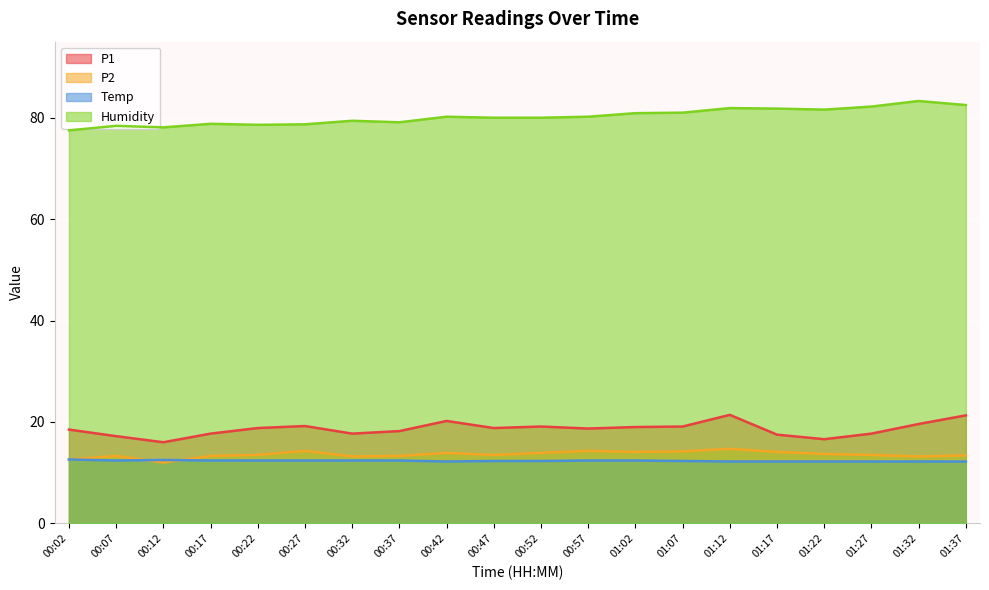

Where does the Humidity series first go above 80?

00:42